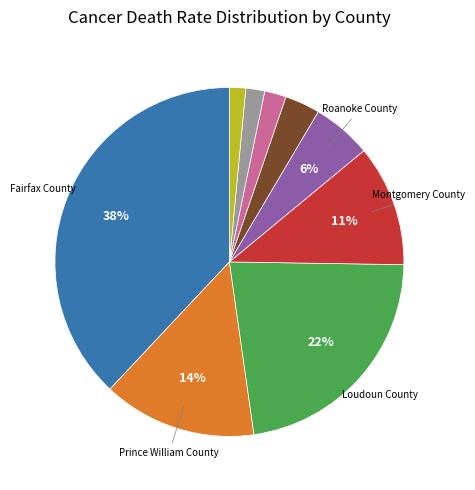

To the nearest percent, what is the average slice percentage?

11%